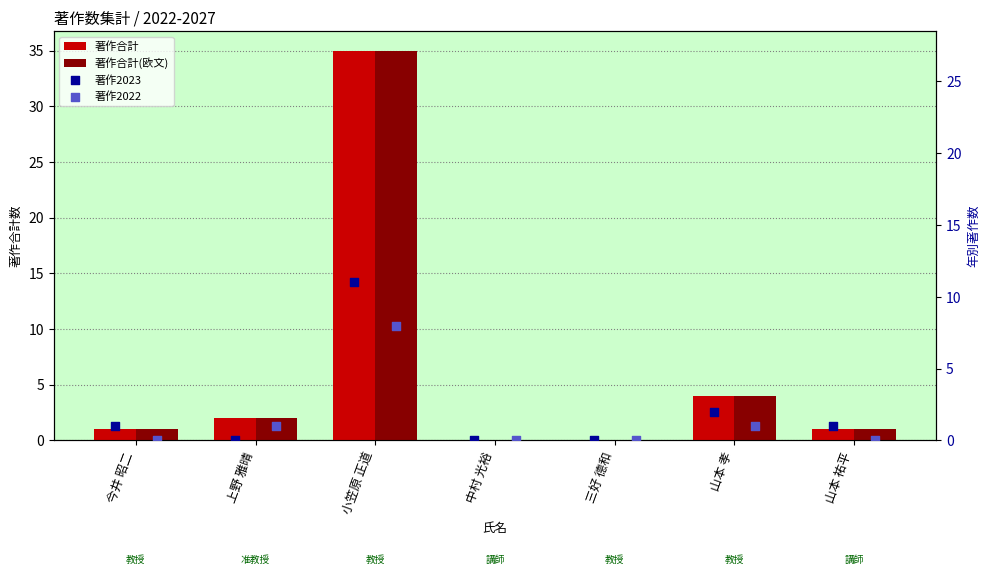

Is the value of 著作合計 at 今井 昭二 greater than the value of 著作2023 at 今井 昭二?

No